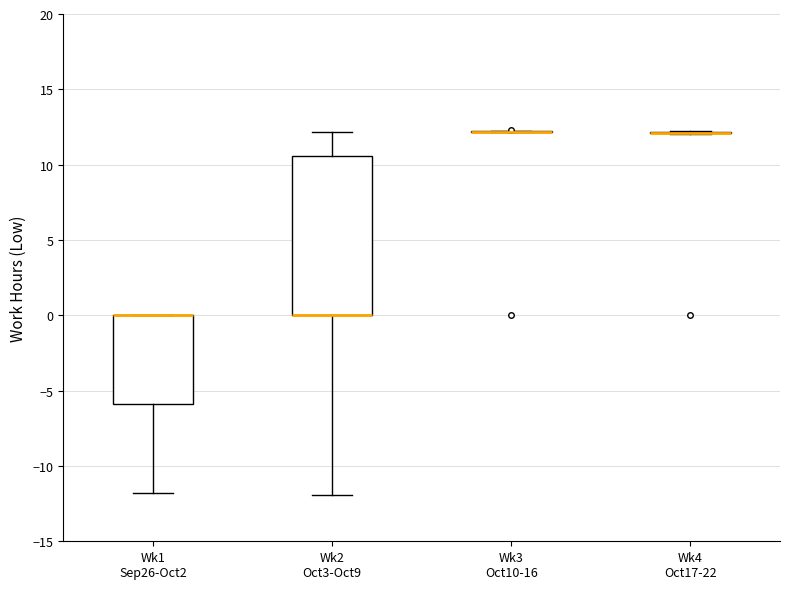

Reading left to right, transcribe this box plot: for each box, give where its median line is, the range the box spans, and where its two whiskers end, as read against the y-axis. The values are not printed on the chart, so give them approximately, as read against the axis.

Wk1 Sep26-Oct2: median 0.0 (drawn on the box's upper edge), box -6.0 to 0.0, whiskers -12.0 to 0.0
Wk2 Oct3-Oct9: median 0.0 (drawn on the box's lower edge), box 0.0 to 10.5, whiskers -12.0 to 12.0
Wk3 Oct10-16: box collapsed to a line at 12.0, whiskers 12.0 to 12.0
Wk4 Oct17-22: box collapsed to a line at 12.0, whiskers 12.0 to 12.5